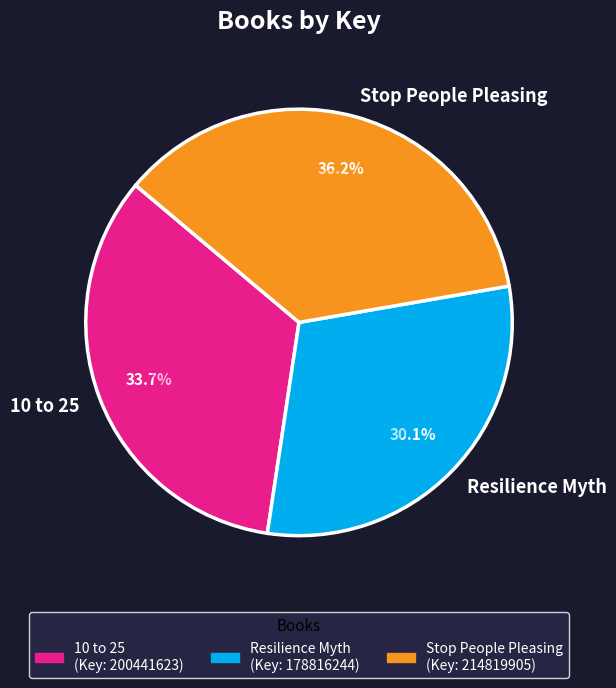

How many slices are in this pie chart?

3